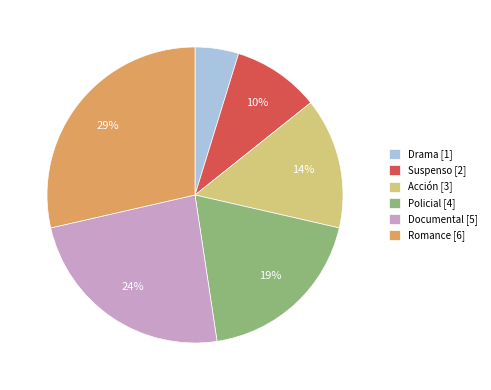

To the nearest percent, what is the combined percentage of Acción [3] and Drama [1]?

19%